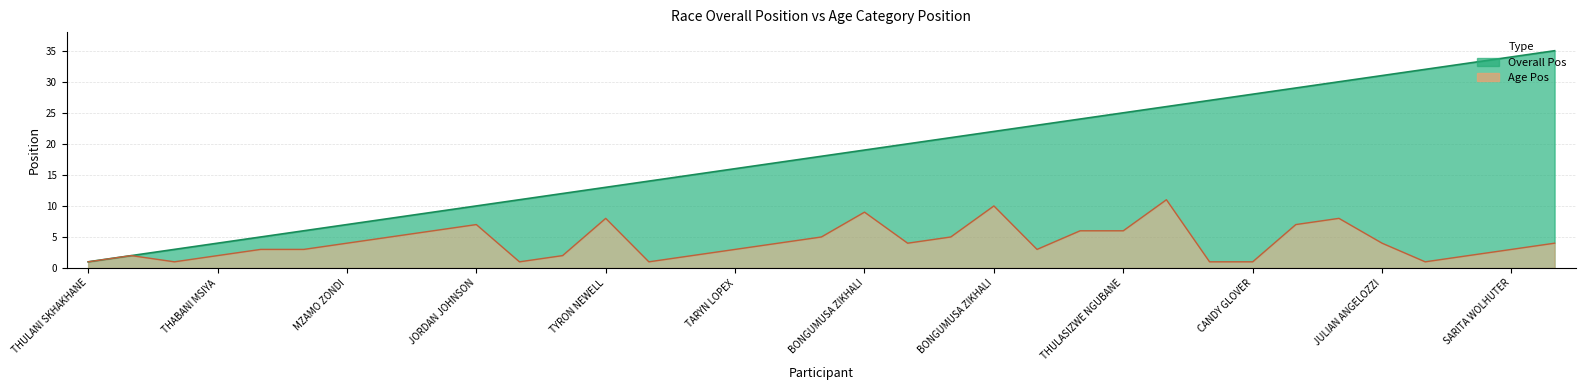

The Overall Pos series shows 10 at THULASIZWE NGUBANE. True or false?

False